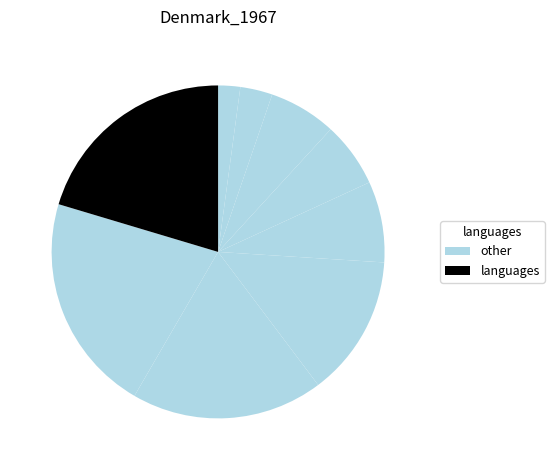

Is there a majority slice in this chart?

No